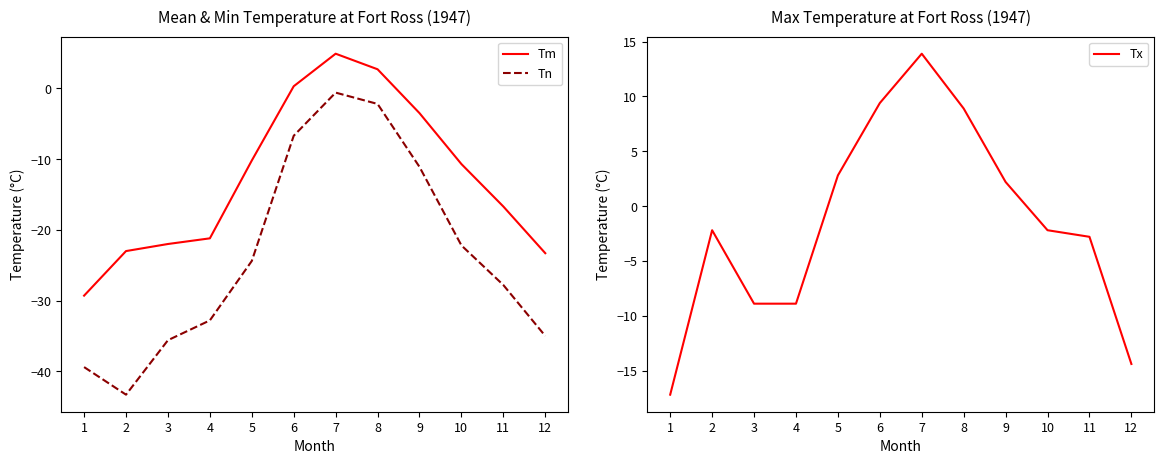

How many values in the Tn series exceed -24?

5